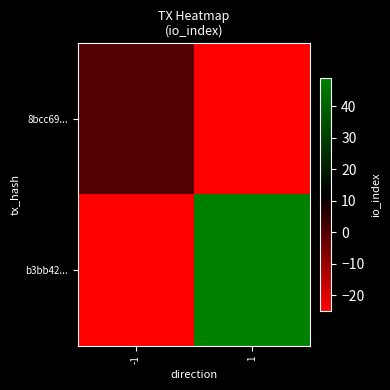

Which series has the largest total across all categories?

b3bb42...